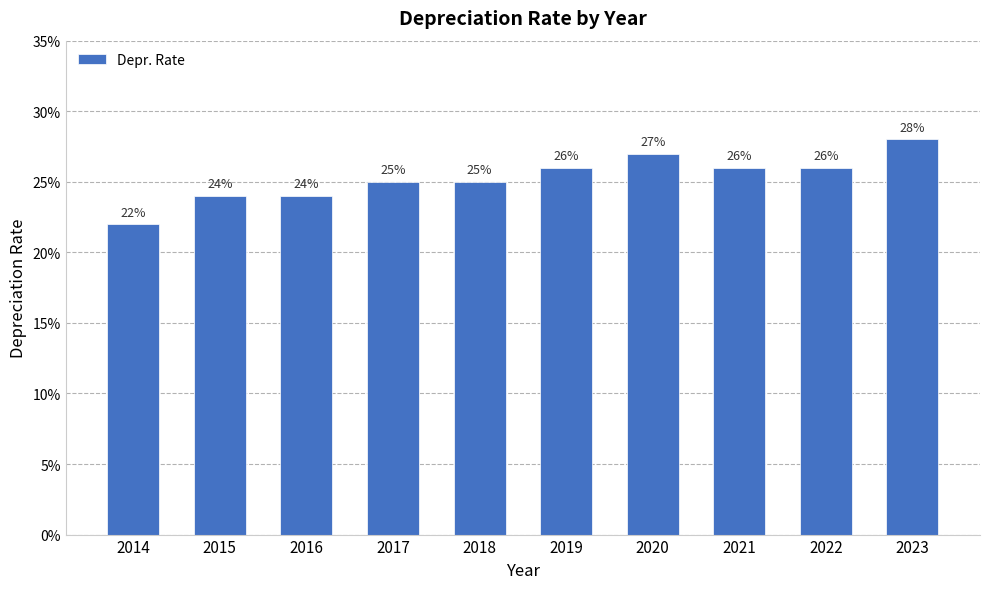

Which category has the lowest value across all series?

2014